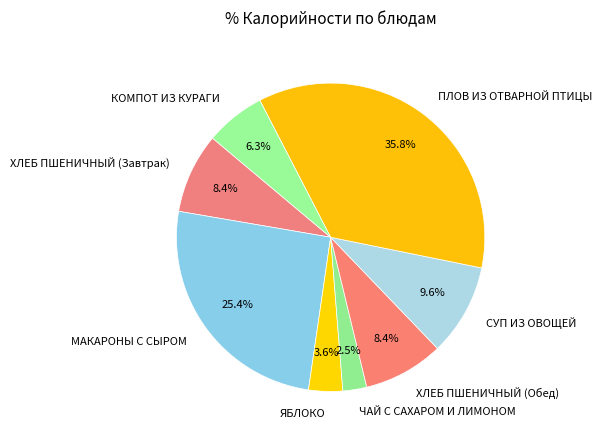

The СУП ИЗ ОВОЩЕЙ slice represents 10% of the pie. True or false?

True